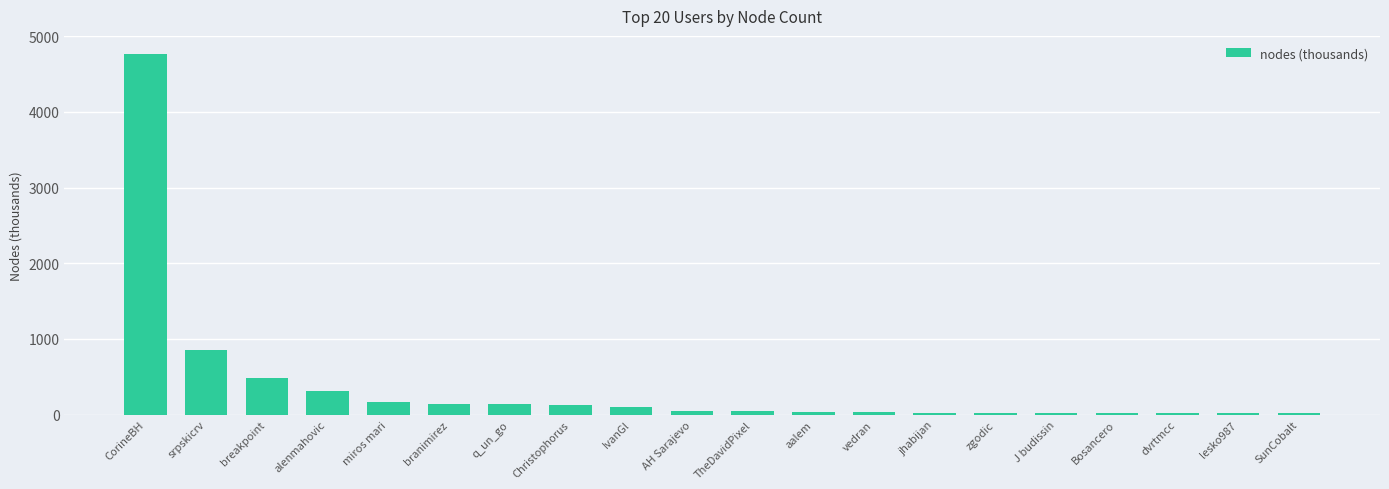

What is the label of the 13th bar from the left?

vedran